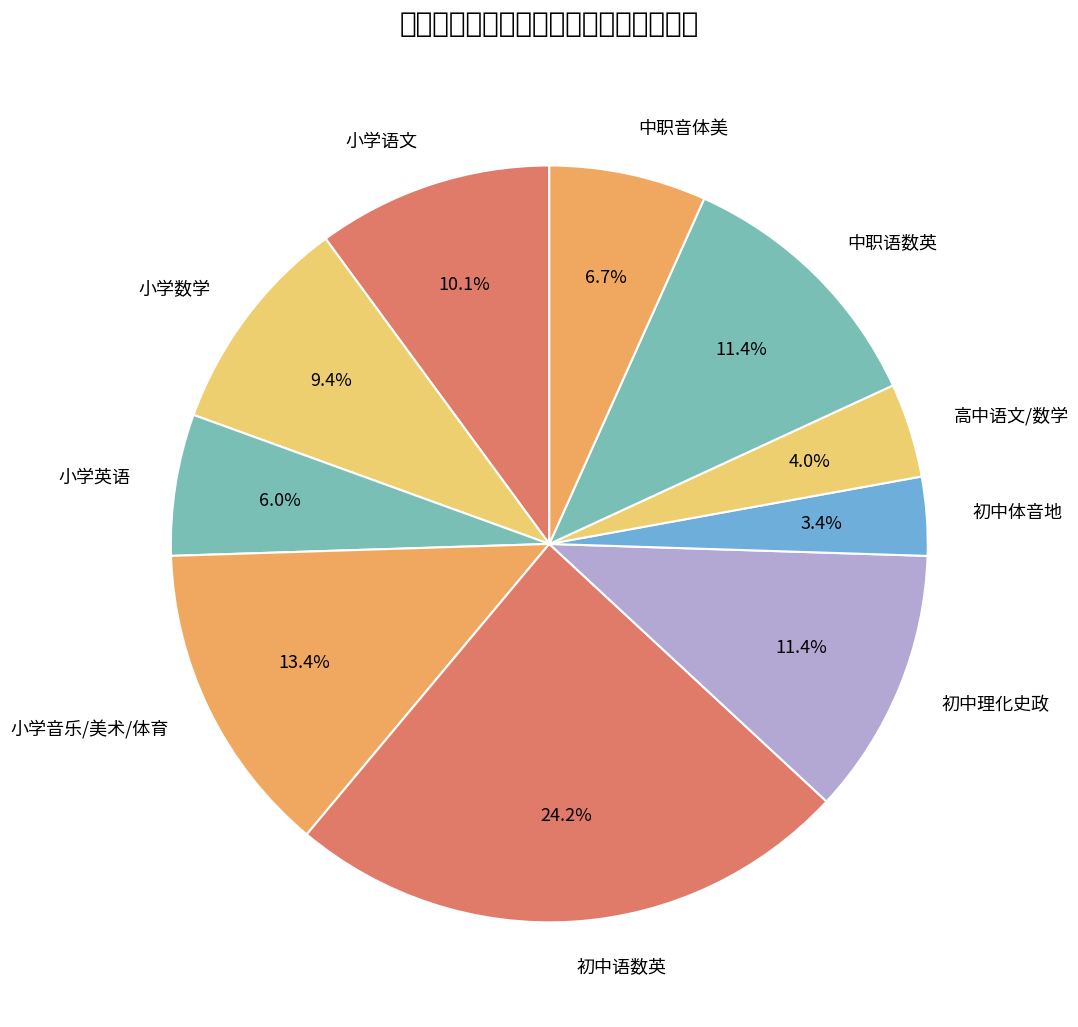

Which category has the biggest portion of the pie?

初中语数英